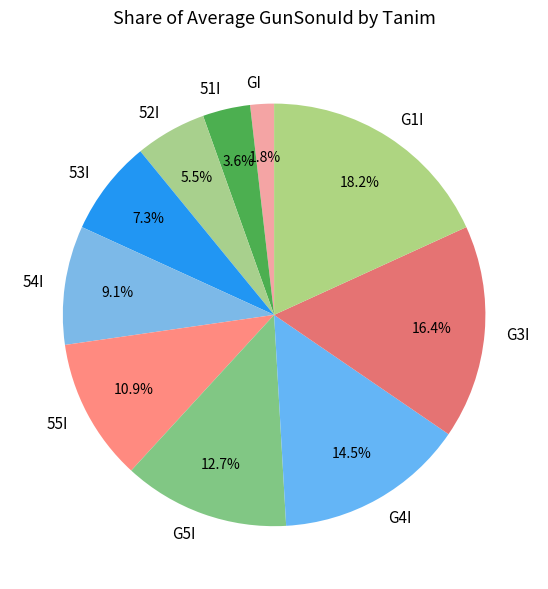

The 55I slice represents 26% of the pie. True or false?

False